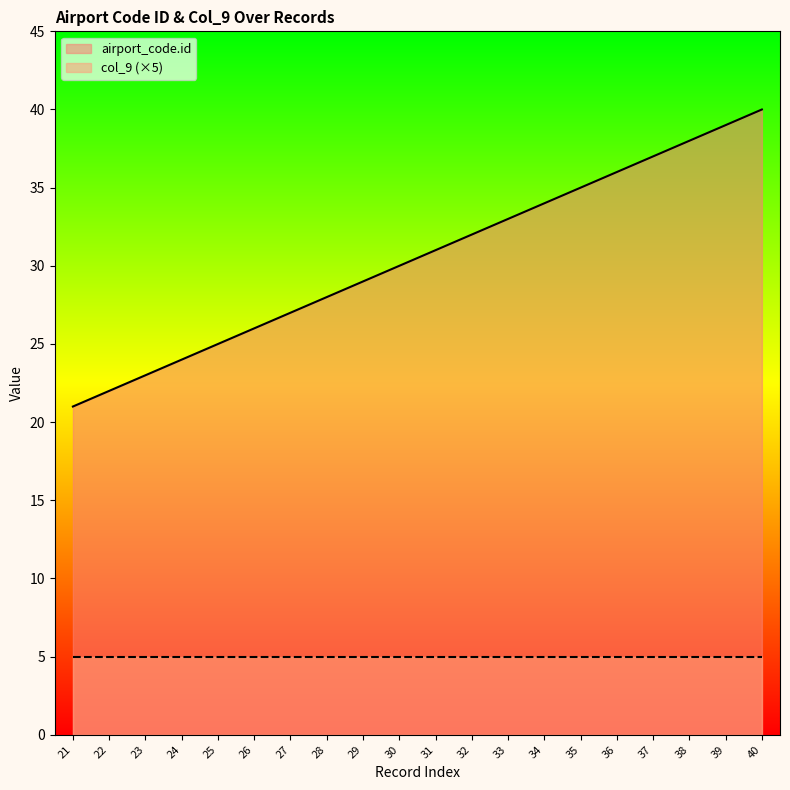

Which label corresponds to the smallest value in the chart?

21